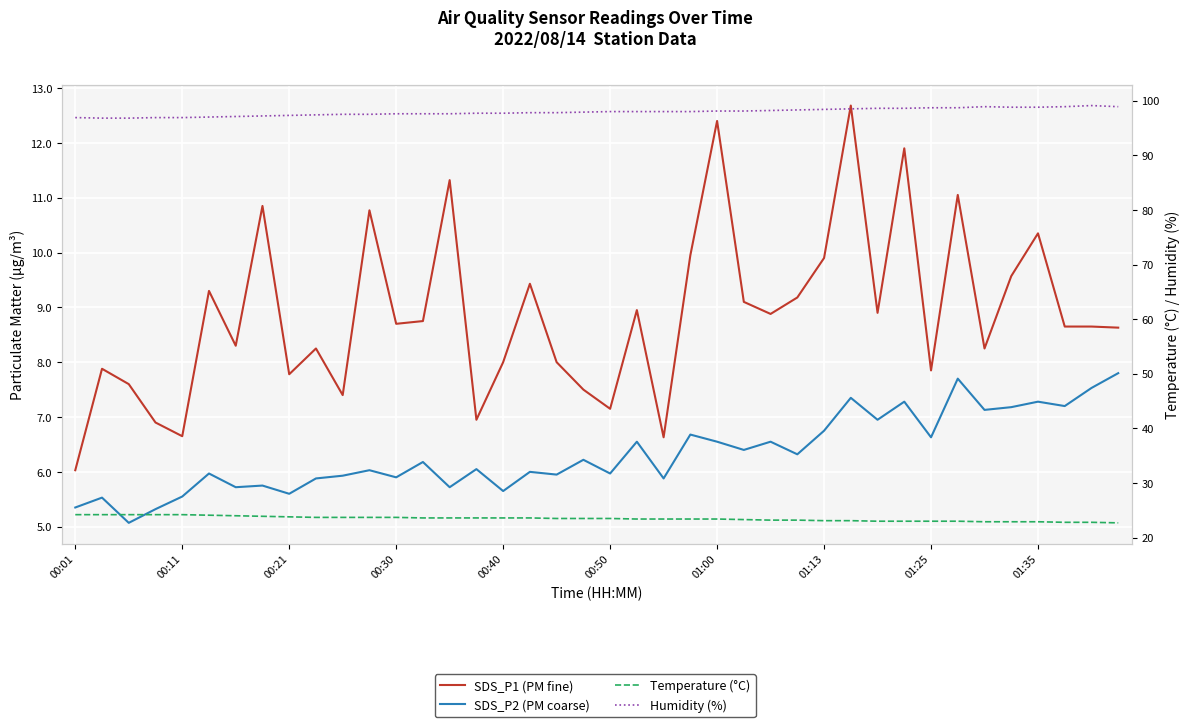

At how many categories does at least one series exceed 25?

40